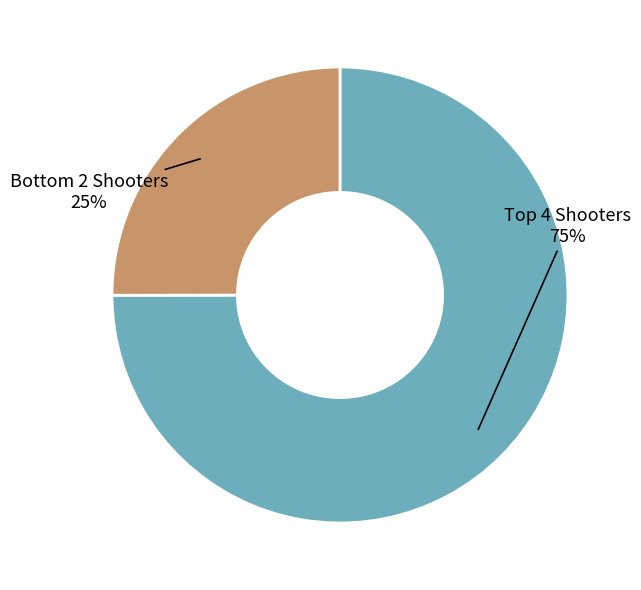

To the nearest percent, what is the average slice percentage?

50%